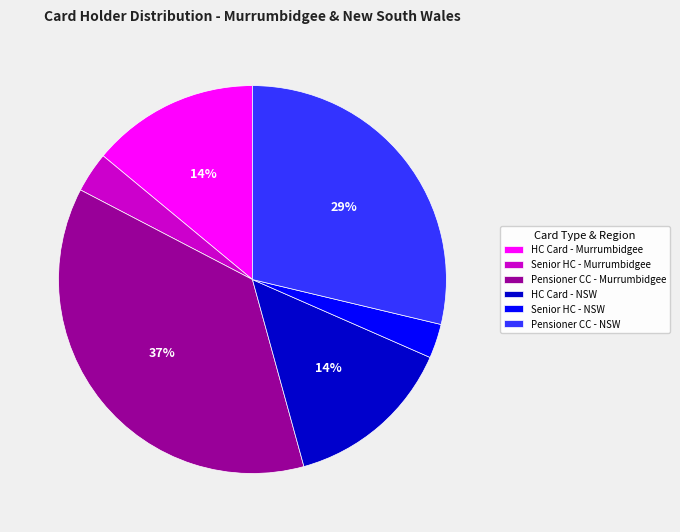

To the nearest percent, what is the difference between the largest and smallest slice percentages?

34%